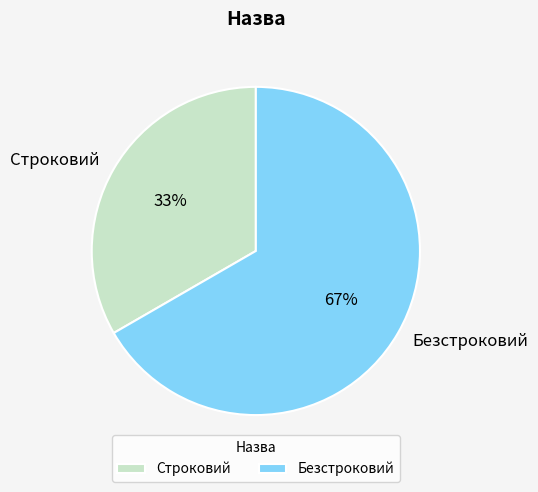

Is there any slice that represents more than half of the pie?

Yes